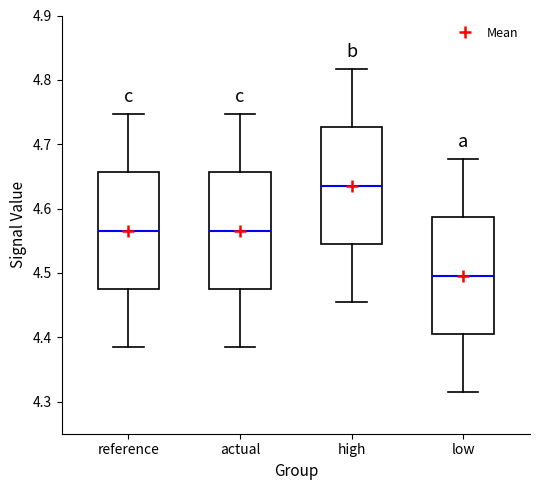

Reading left to right, read every box against the y-axis: the position of its median line, the range the box covers, and the ends of its whiskers. The values are not printed on the chart, so give them approximately, as read against the axis.

reference: median 4.57, box 4.47 to 4.66, whiskers 4.38 to 4.75
actual: median 4.57, box 4.47 to 4.66, whiskers 4.38 to 4.75
high: median 4.64, box 4.54 to 4.73, whiskers 4.45 to 4.82
low: median 4.50, box 4.41 to 4.59, whiskers 4.31 to 4.68